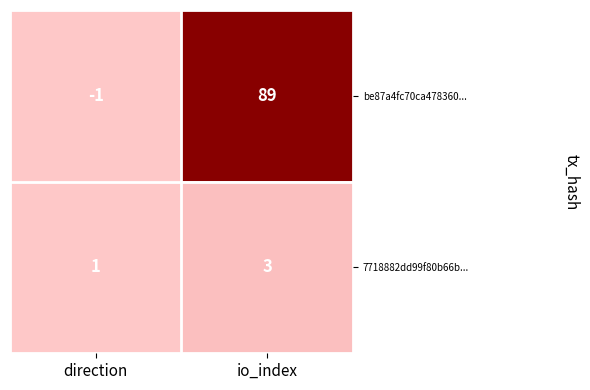

List the series in order of their peak value, highest first.

be87a4fc70ca478360..., 7718882dd99f80b66b...